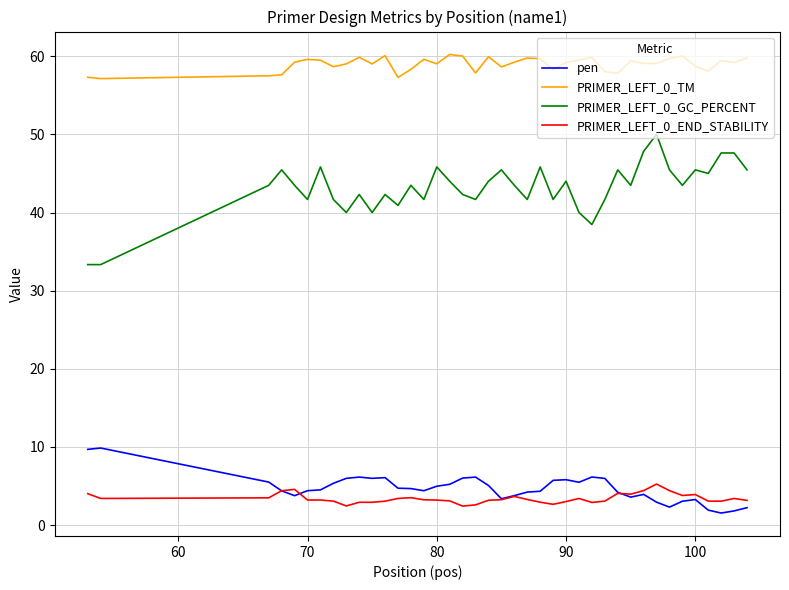

What is the lowest value of the PRIMER_LEFT_0_GC_PERCENT series?

33.3